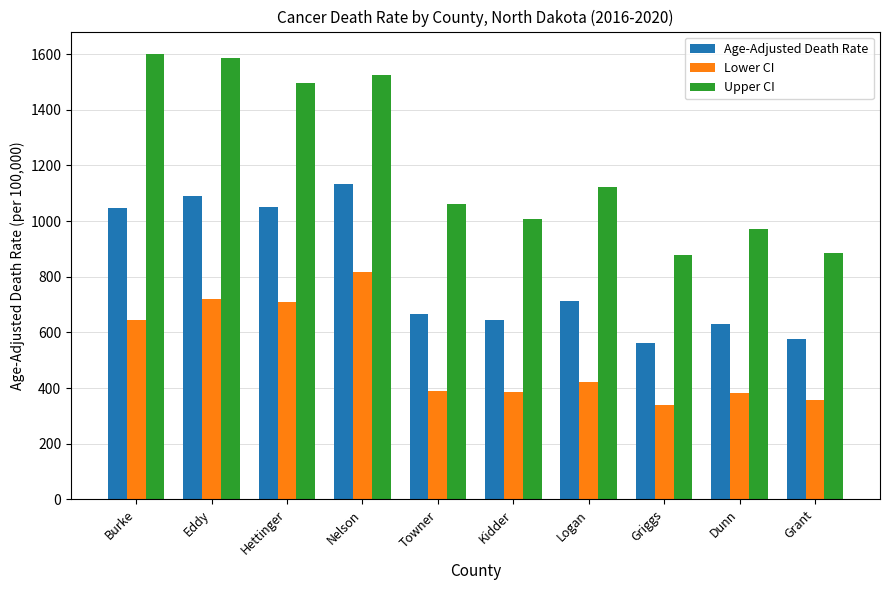

Which series has the largest range (max minus min)?

Upper CI